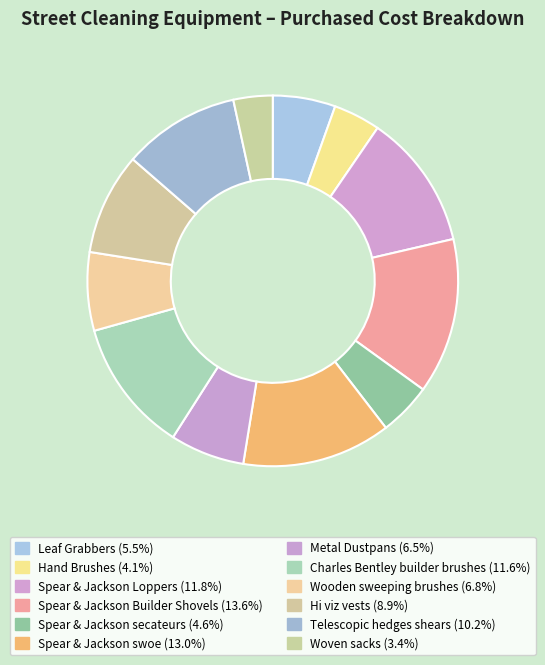

To the nearest percent, what percentage of the pie is Hi viz vests?

9%